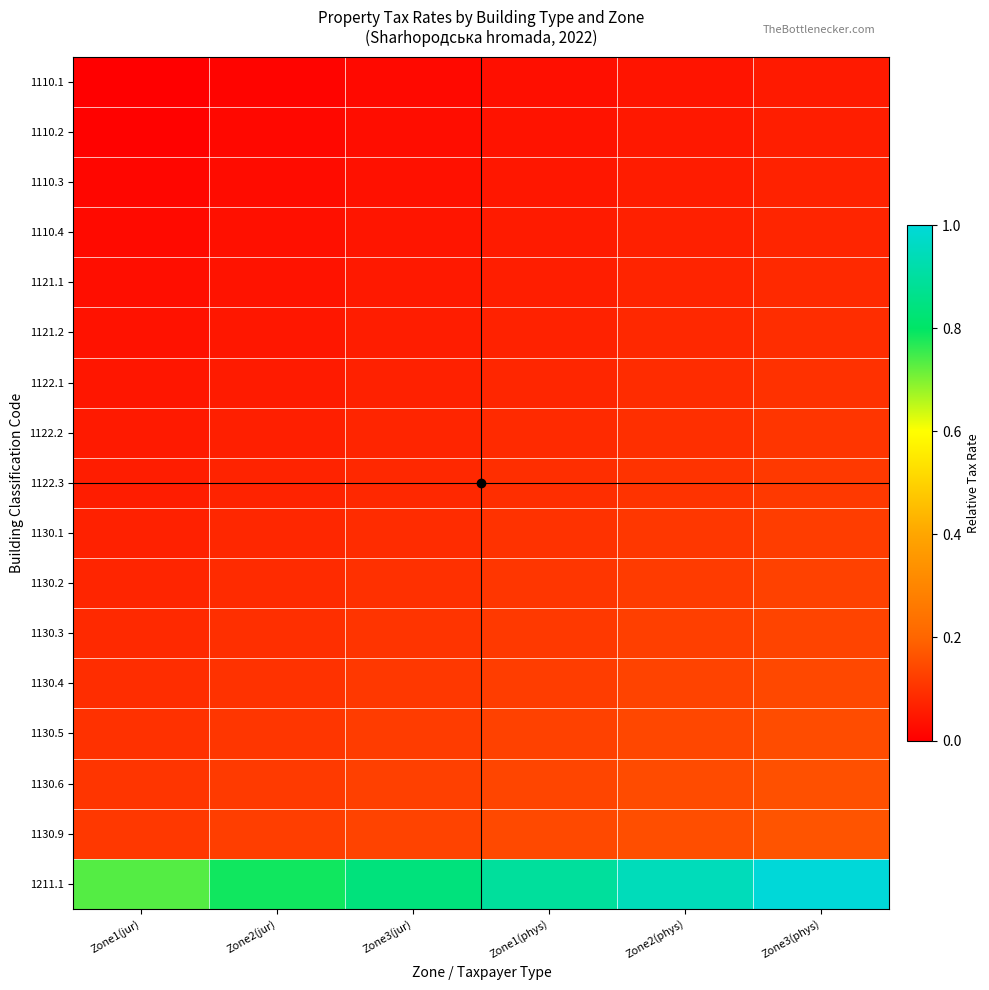

Which series changed the most between Zone1(phys) and Zone3(phys)?

1211.1